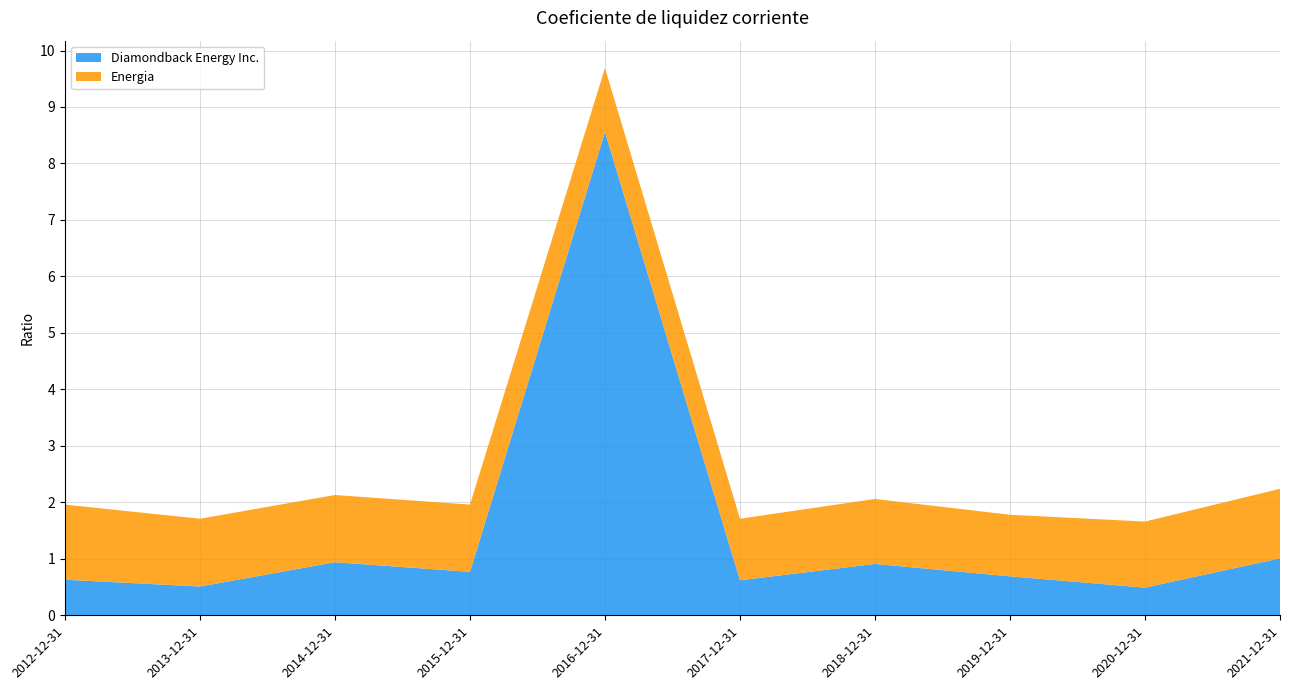

Reading right to left, list all the values displayed in this chart.

Diamondback Energy Inc.: 2021-12-31=1.0	2020-12-31=0.5	2019-12-31=0.7	2018-12-31=0.9	2017-12-31=0.6	2016-12-31=8.6	2015-12-31=0.8	2014-12-31=0.9	2013-12-31=0.5	2012-12-31=0.6
Energia: 2021-12-31=1.2	2020-12-31=1.2	2019-12-31=1.1	2018-12-31=1.1	2017-12-31=1.1	2016-12-31=1.1	2015-12-31=1.2	2014-12-31=1.2	2013-12-31=1.2	2012-12-31=1.3